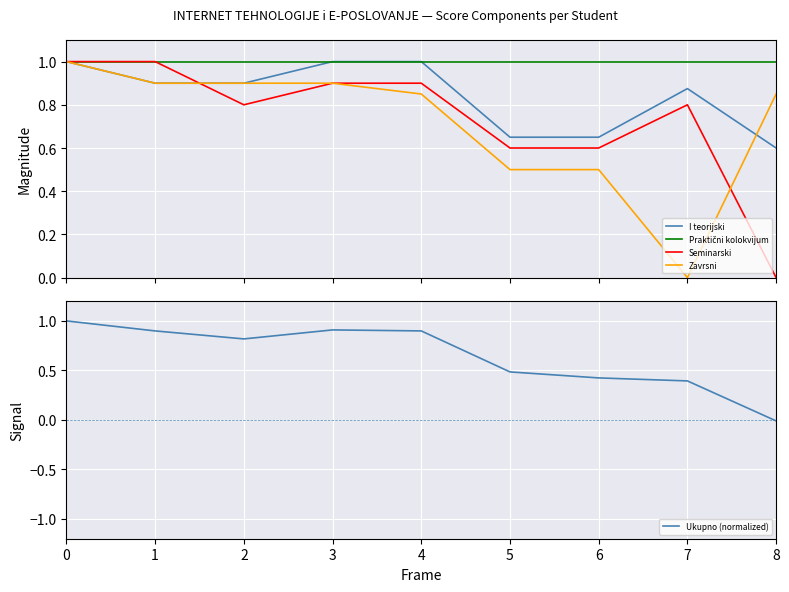

List the series in order of their peak value, lowest first.

I teorijski, Praktični kolokvijum, Seminarski, Zavrsni, Ukupno (normalized)